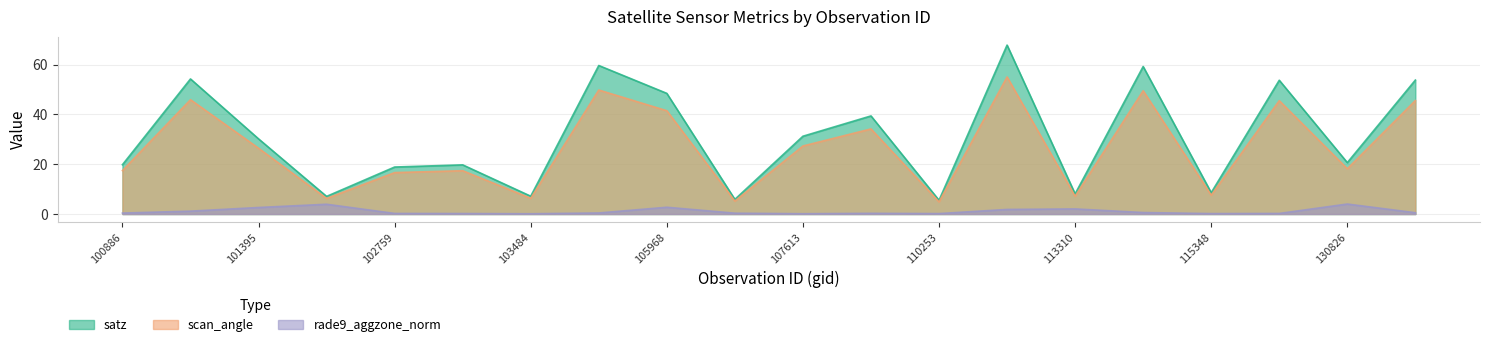

At how many categories does at least one series exceed 52?

6